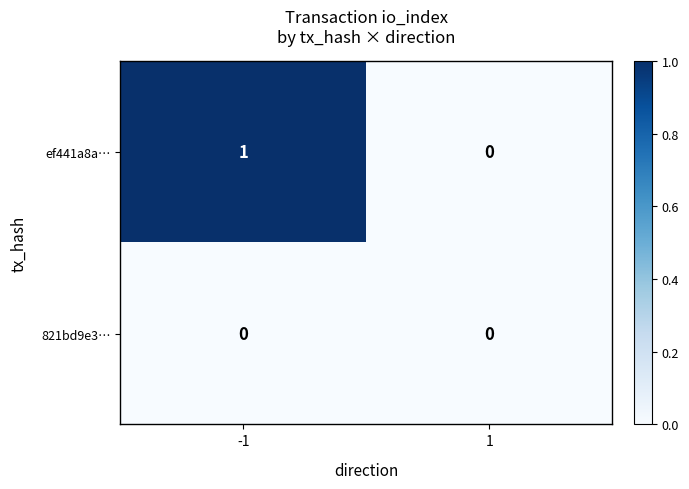

Which series has the largest total across all categories?

ef441a8a…